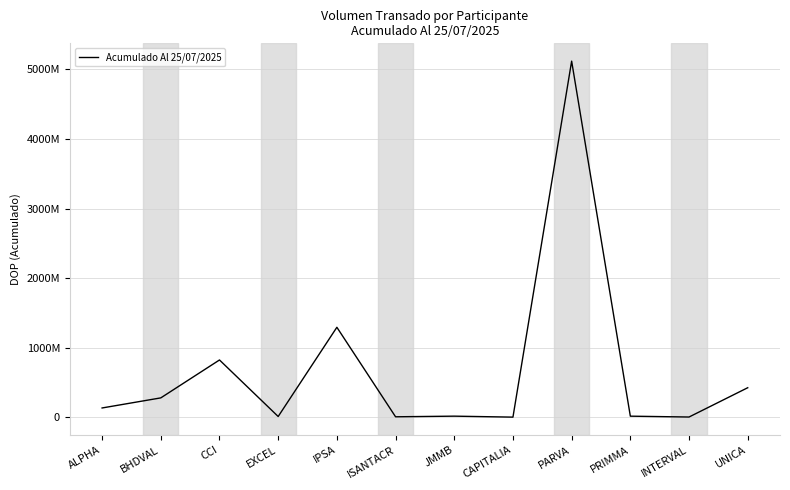

Is this an area chart (filled region under the line)?

No